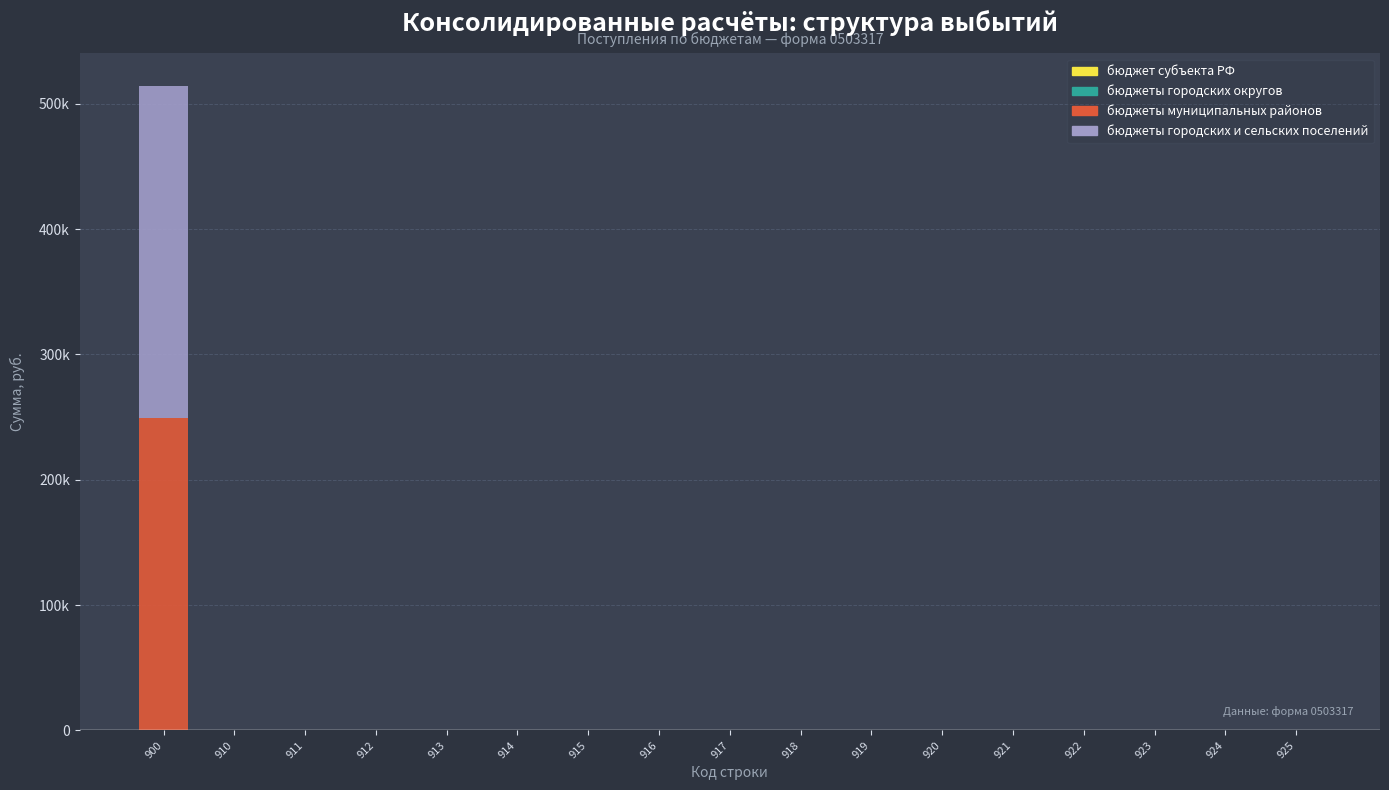

Are the bars grouped side by side (vs. stacked)?

No